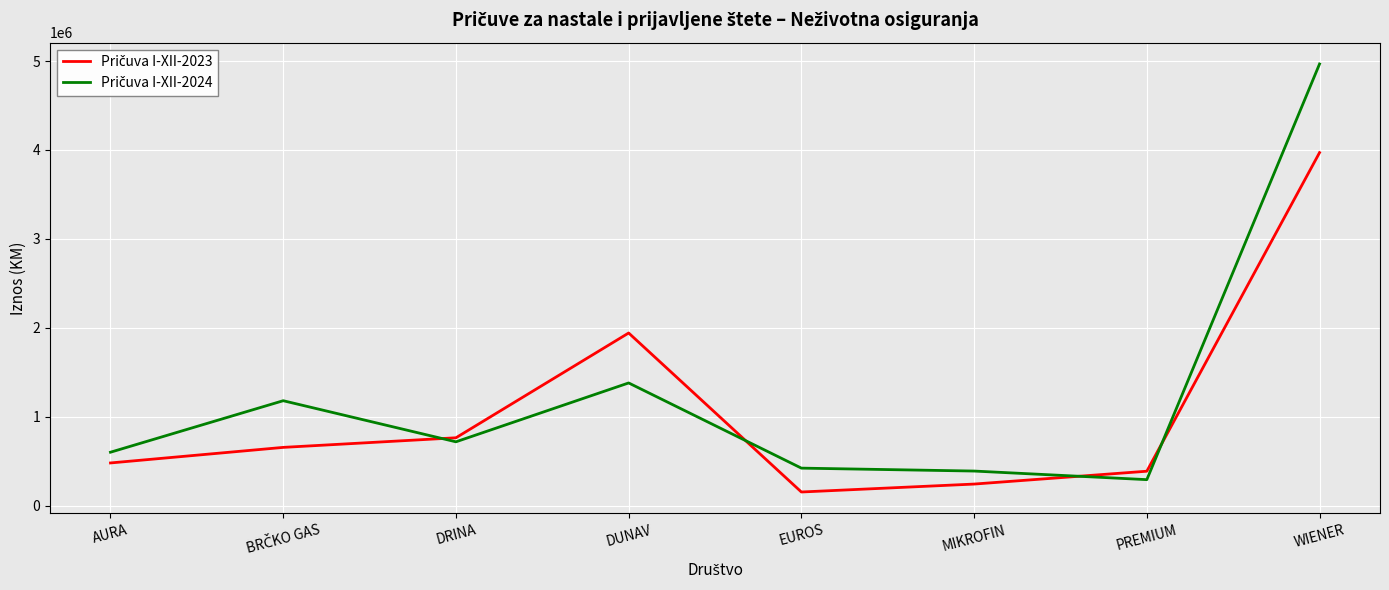

At which category does the chart reach its peak across all series?

WIENER